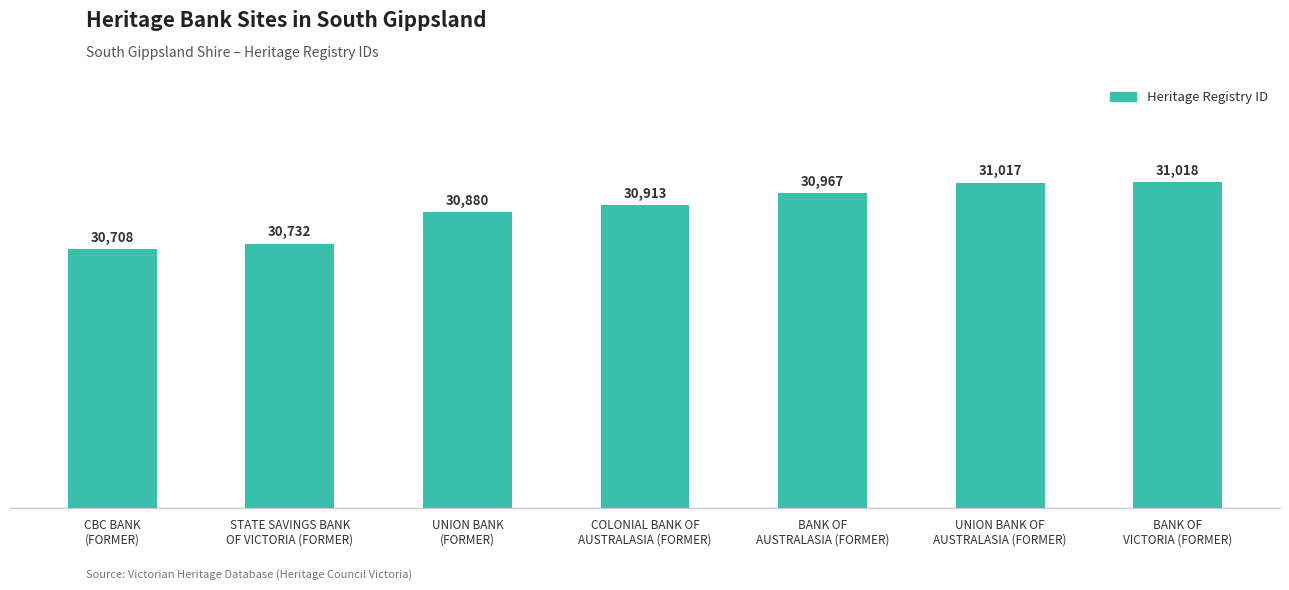

Reading left to right, what are all the values shown in this chart?

30708	30732	30880	30913	30967	31017	31018